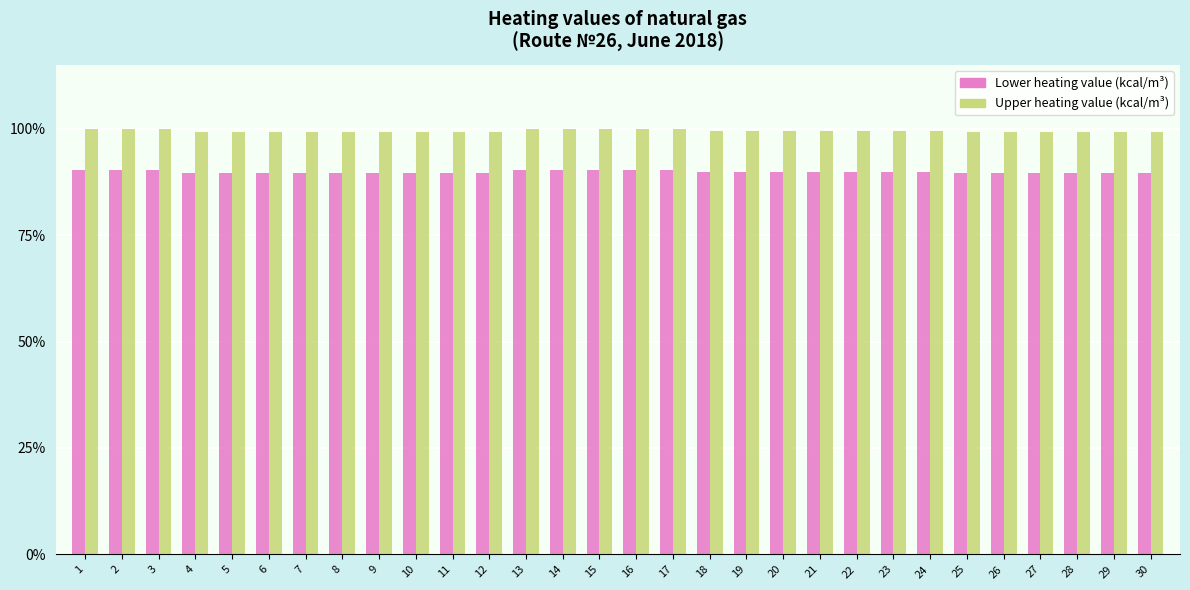

What is the spread (max minus min) of values at 19?

9.7